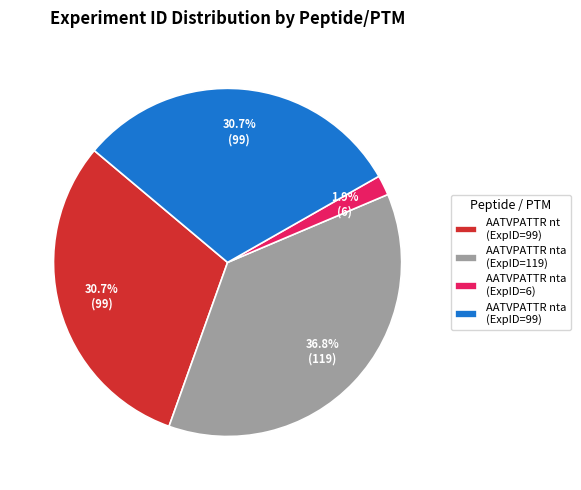

Do AATVPATTR nta (ExpID=99) and AATVPATTR nta (ExpID=119) together represent more than half of the pie?

Yes